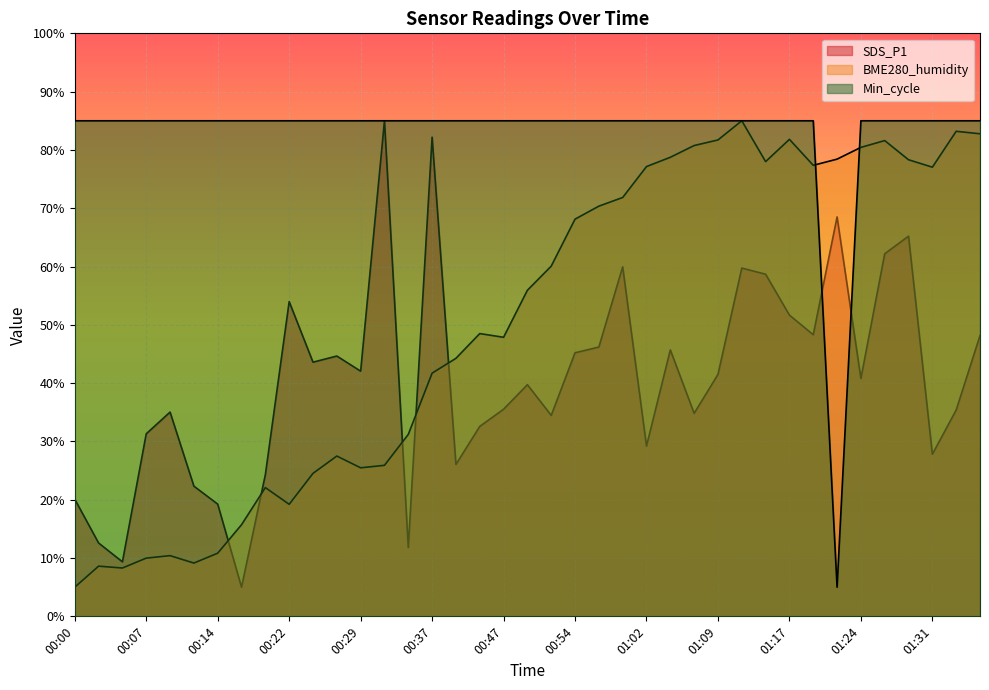

The Min_cycle series shows 85.0 at 00:34. True or false?

True